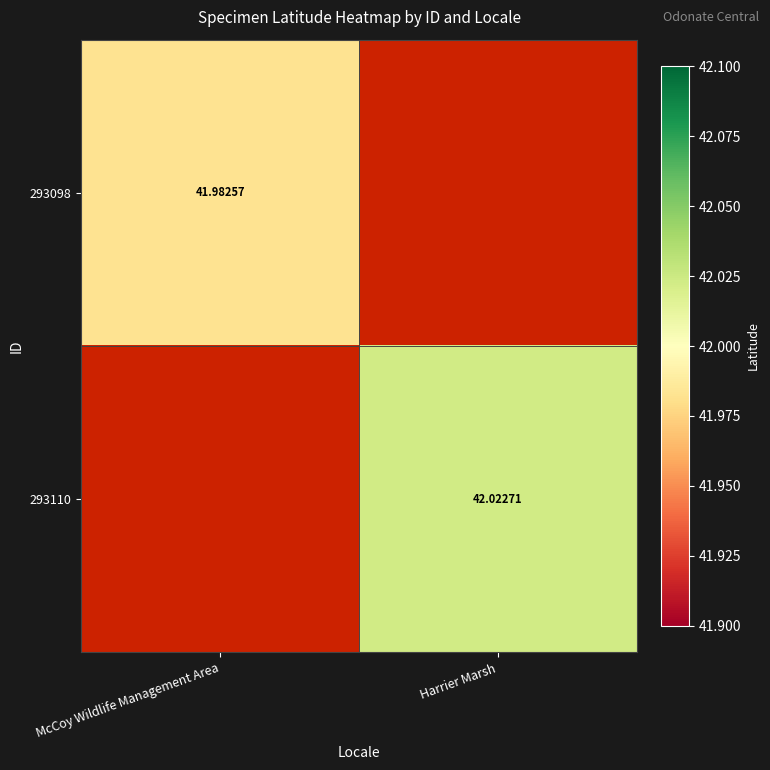

Rank the categories by 293110 value from highest to lowest.

McCoy Wildlife Management Area, Harrier Marsh